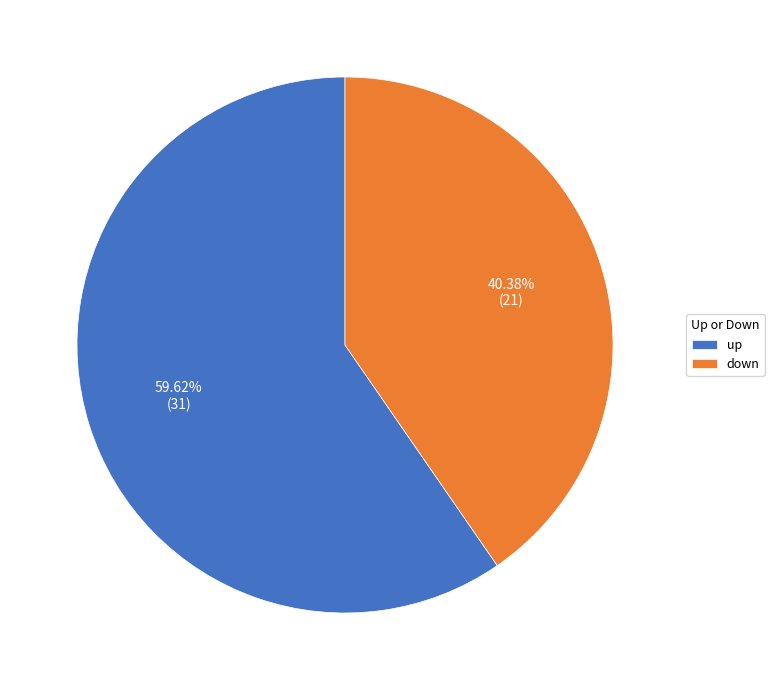

What is the largest slice in the pie chart?

up